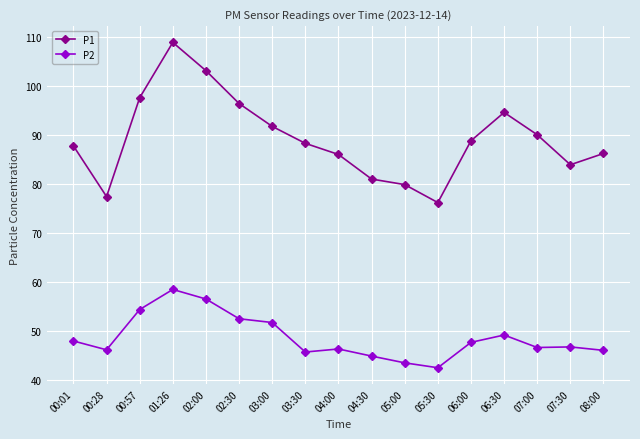

At 06:30, list the series in order from largest to smallest.

P1, P2